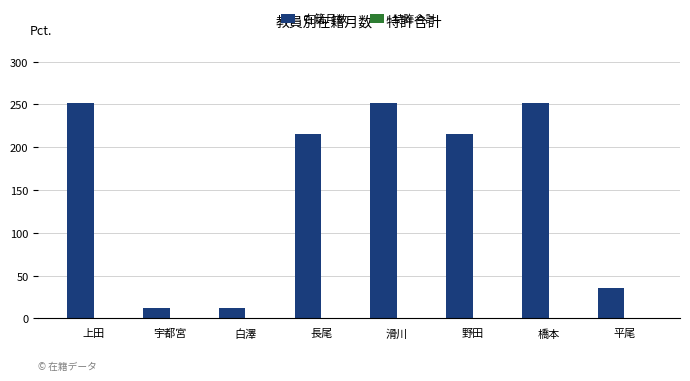

What is the change in value from 宇都宮 to 滑川?

+240